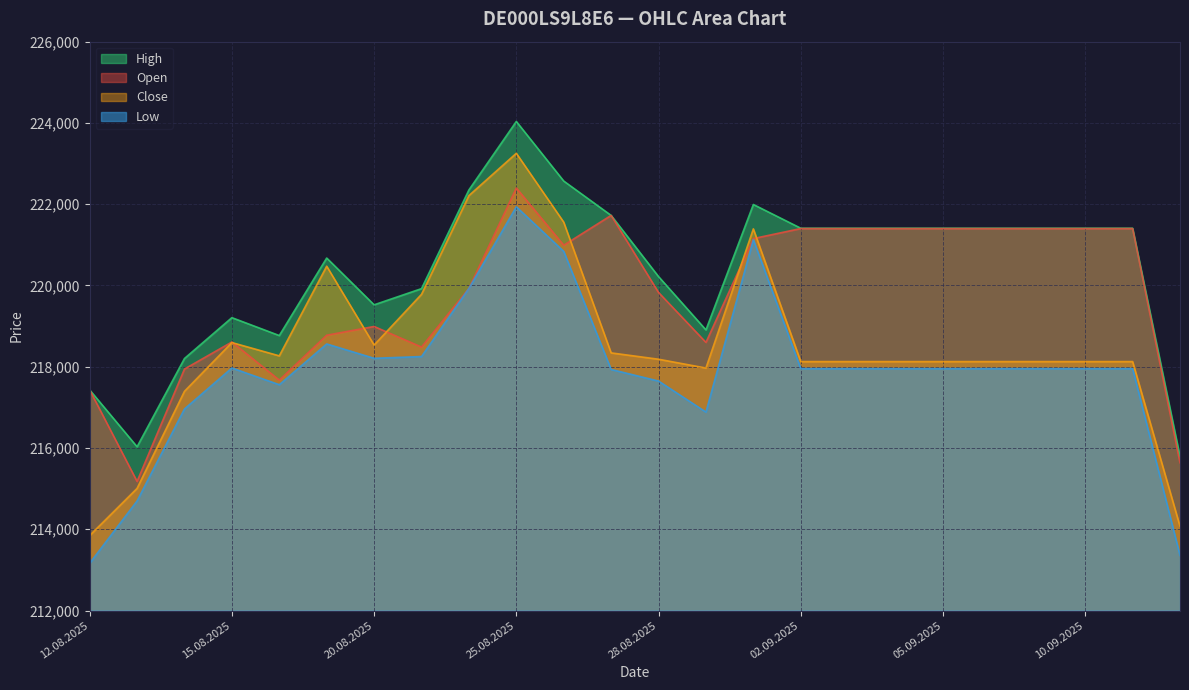

What is the label of the 6th point from the right?

05.09.2025